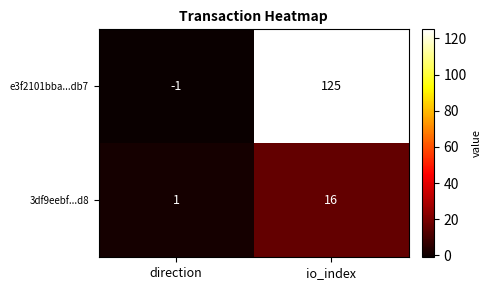

Reading left to right, list all the values displayed in this chart.

e3f2101bba...db7: -1	125
3df9eebf...d8: 1	16